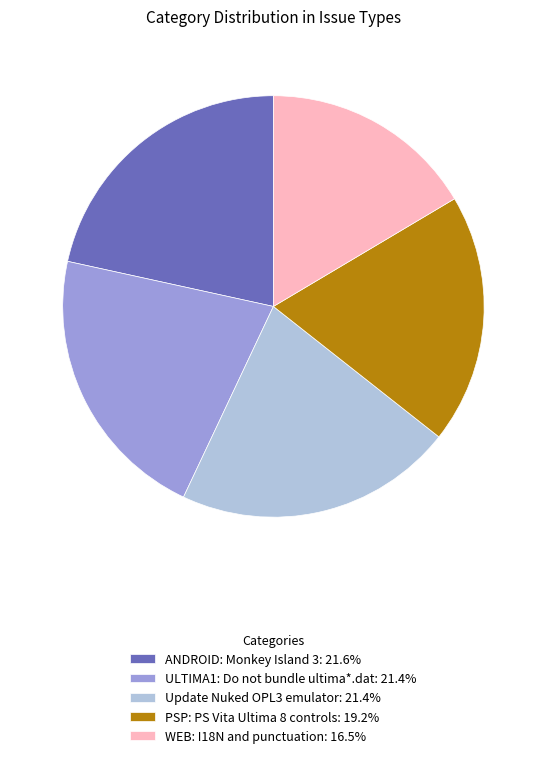

How many segments does this pie chart have?

5